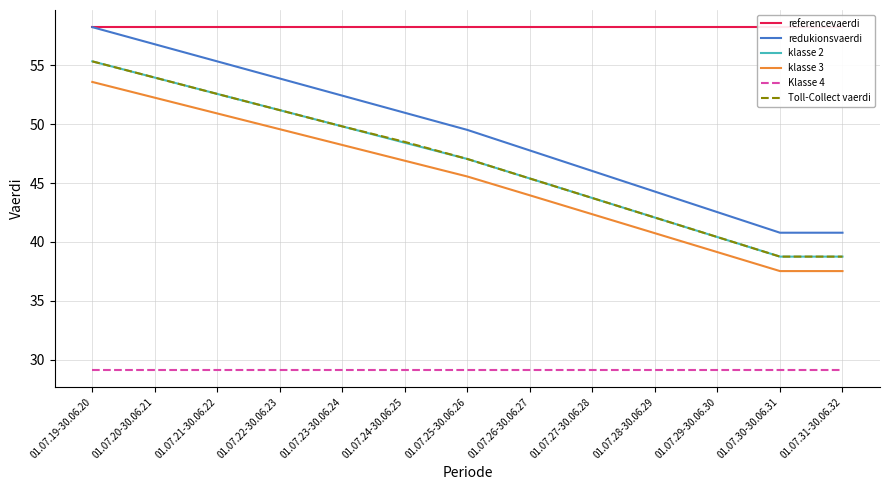

Is it true that redukionsvaerdi equals 53.9 at 01.07.22-30.06.23?

True